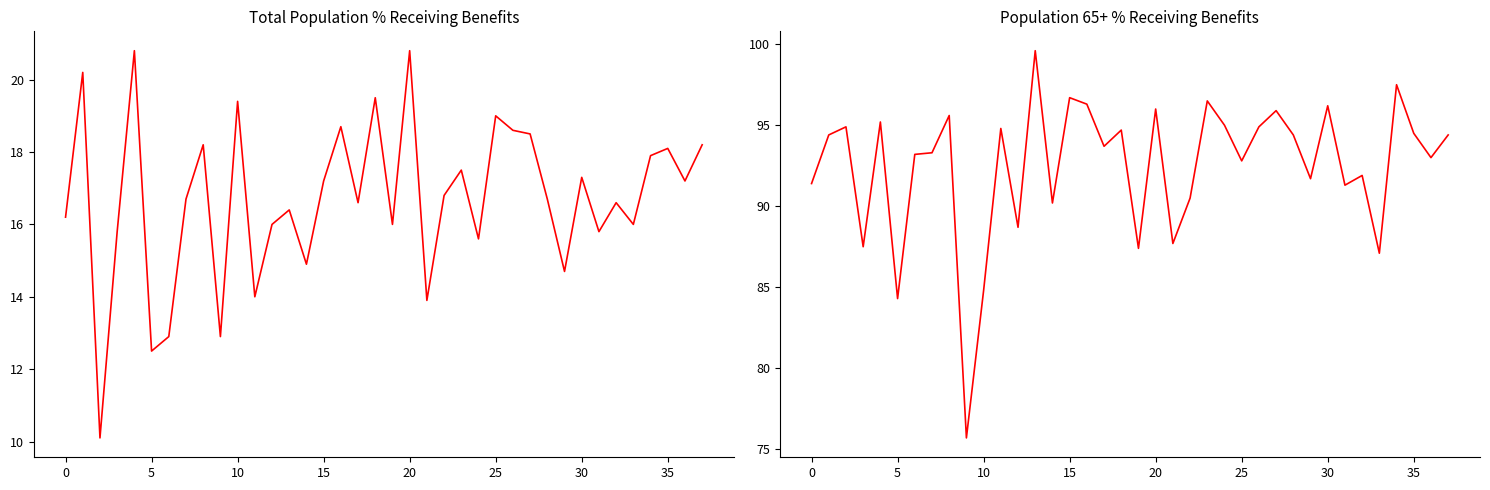

At 25, list the series in order from largest to smallest.

Pop 65+ % receiving benefits, Total pop % receiving benefits